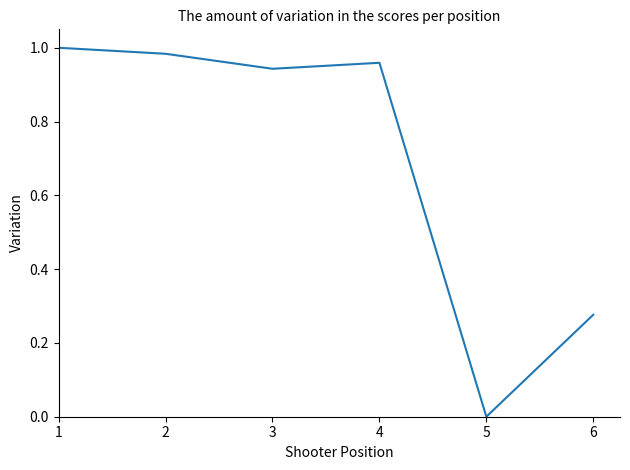

What is the change in value from 3 to 6?

-0.7